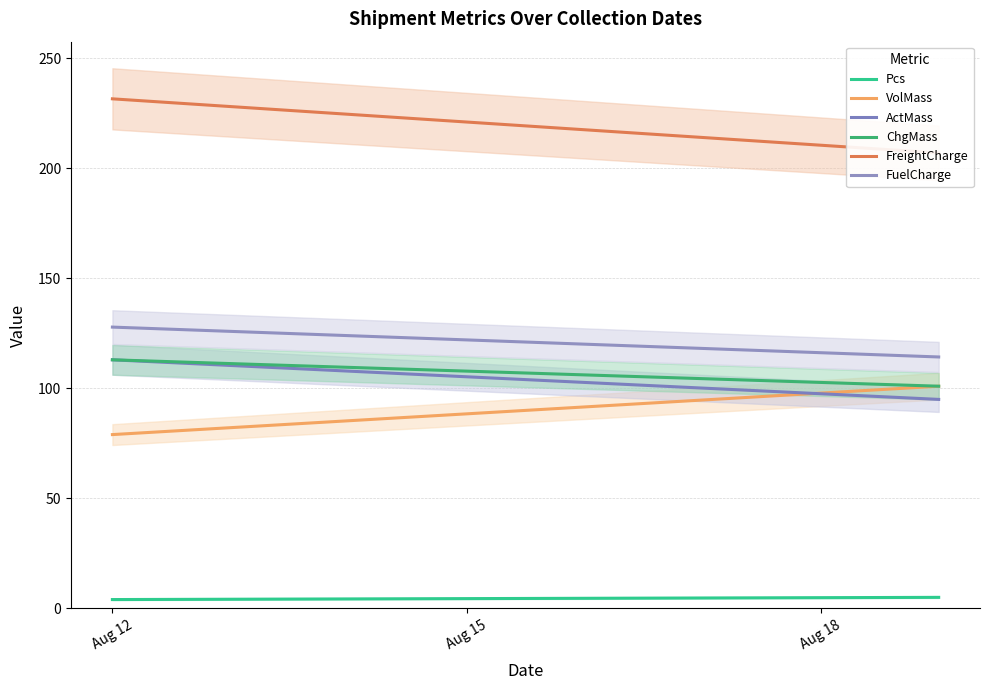

What is the value of the ActMass point at the 2nd from the left?

95.0